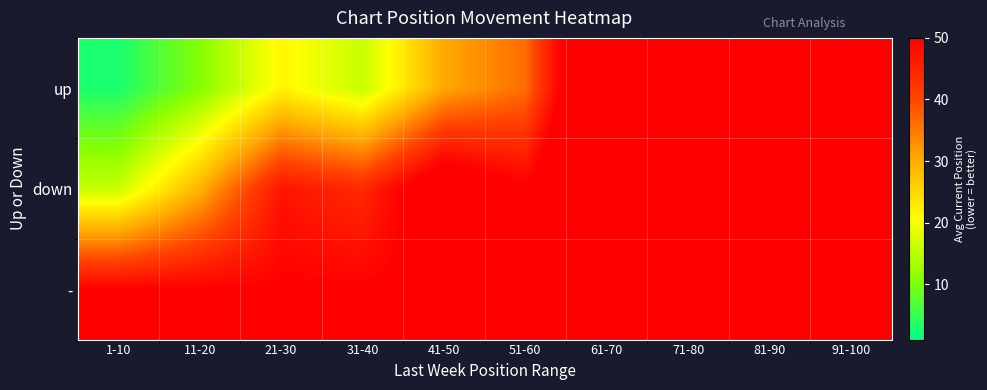

List the series in order of their overall mean, lowest first.

up, -, down